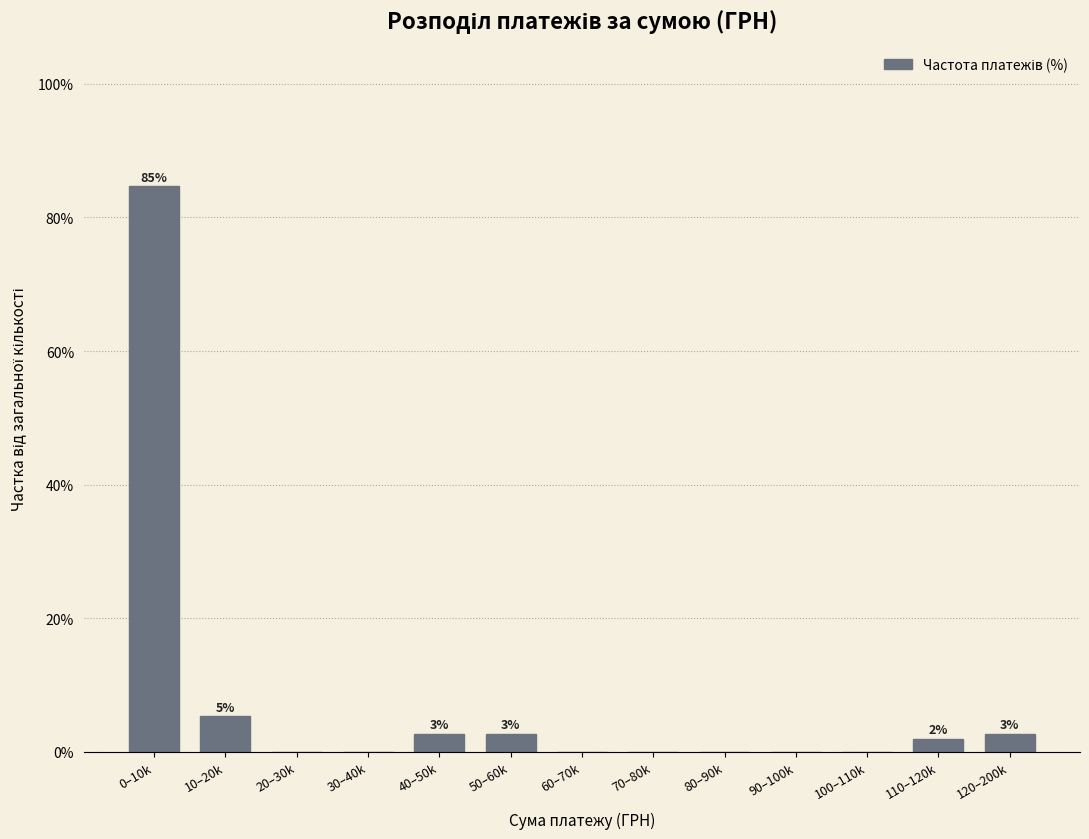

Reading right to left, transcribe all the data shown in this chart.

120–200k=2.7	110–120k=2.0	100–110k=0.0	90–100k=0.0	80–90k=0.0	70–80k=0.0	60–70k=0.0	50–60k=2.7	40–50k=2.7	30–40k=0.0	20–30k=0.0	10–20k=5.3	0–10k=84.7